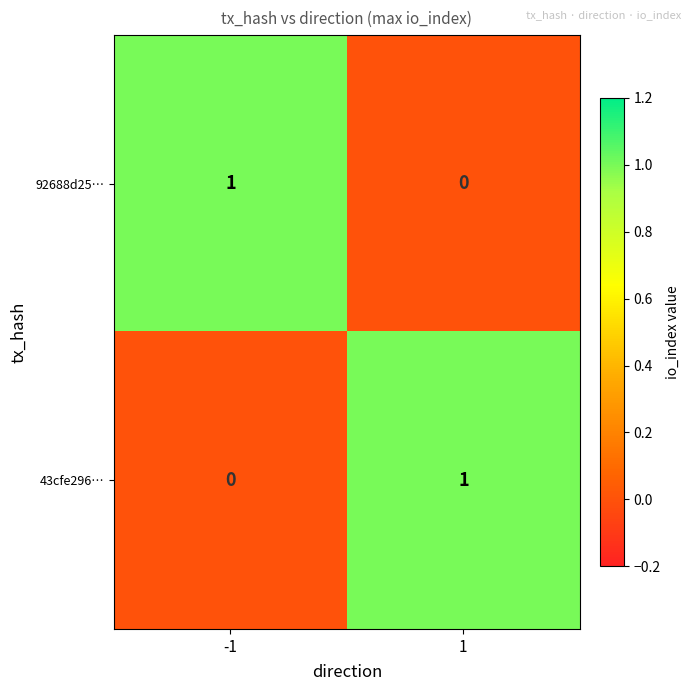

Is it true that 92688d25… equals -1 at 1?

False